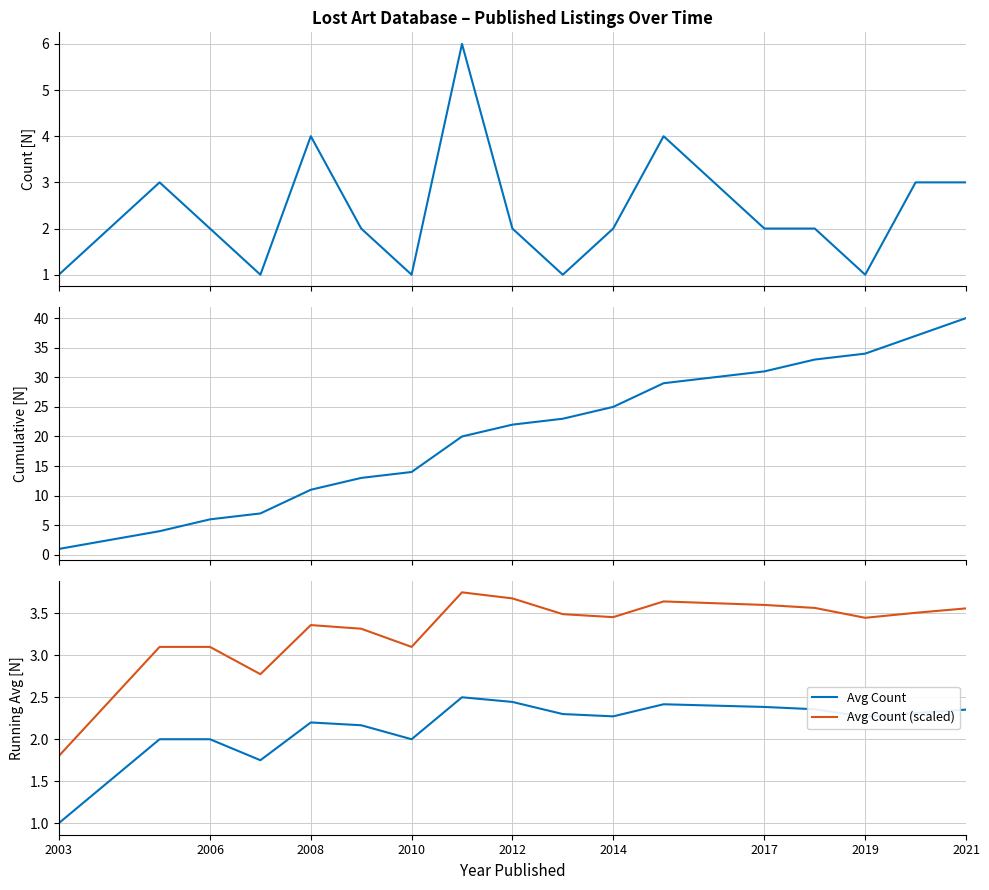

In Avg Count, how many points are higher than both neighbors (excluding endpoints)?

3